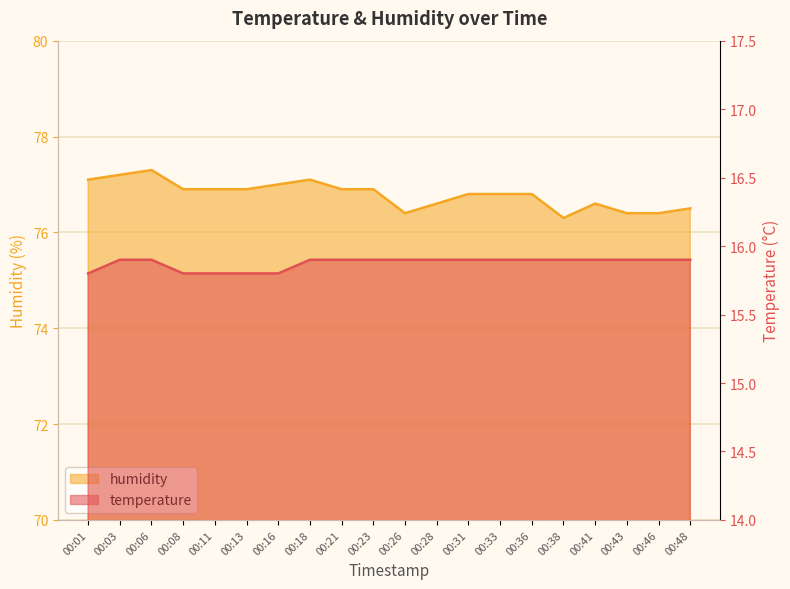

What is the difference between the highest and lowest values at 00:41?

60.7